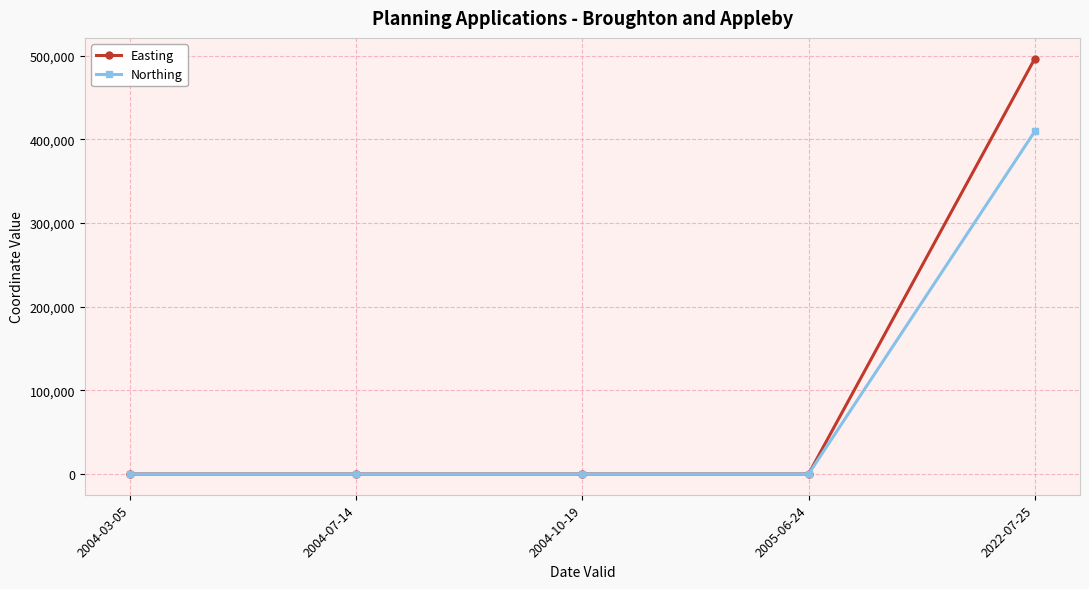

Is it true that Easting equals 0 at 2004-07-14?

True